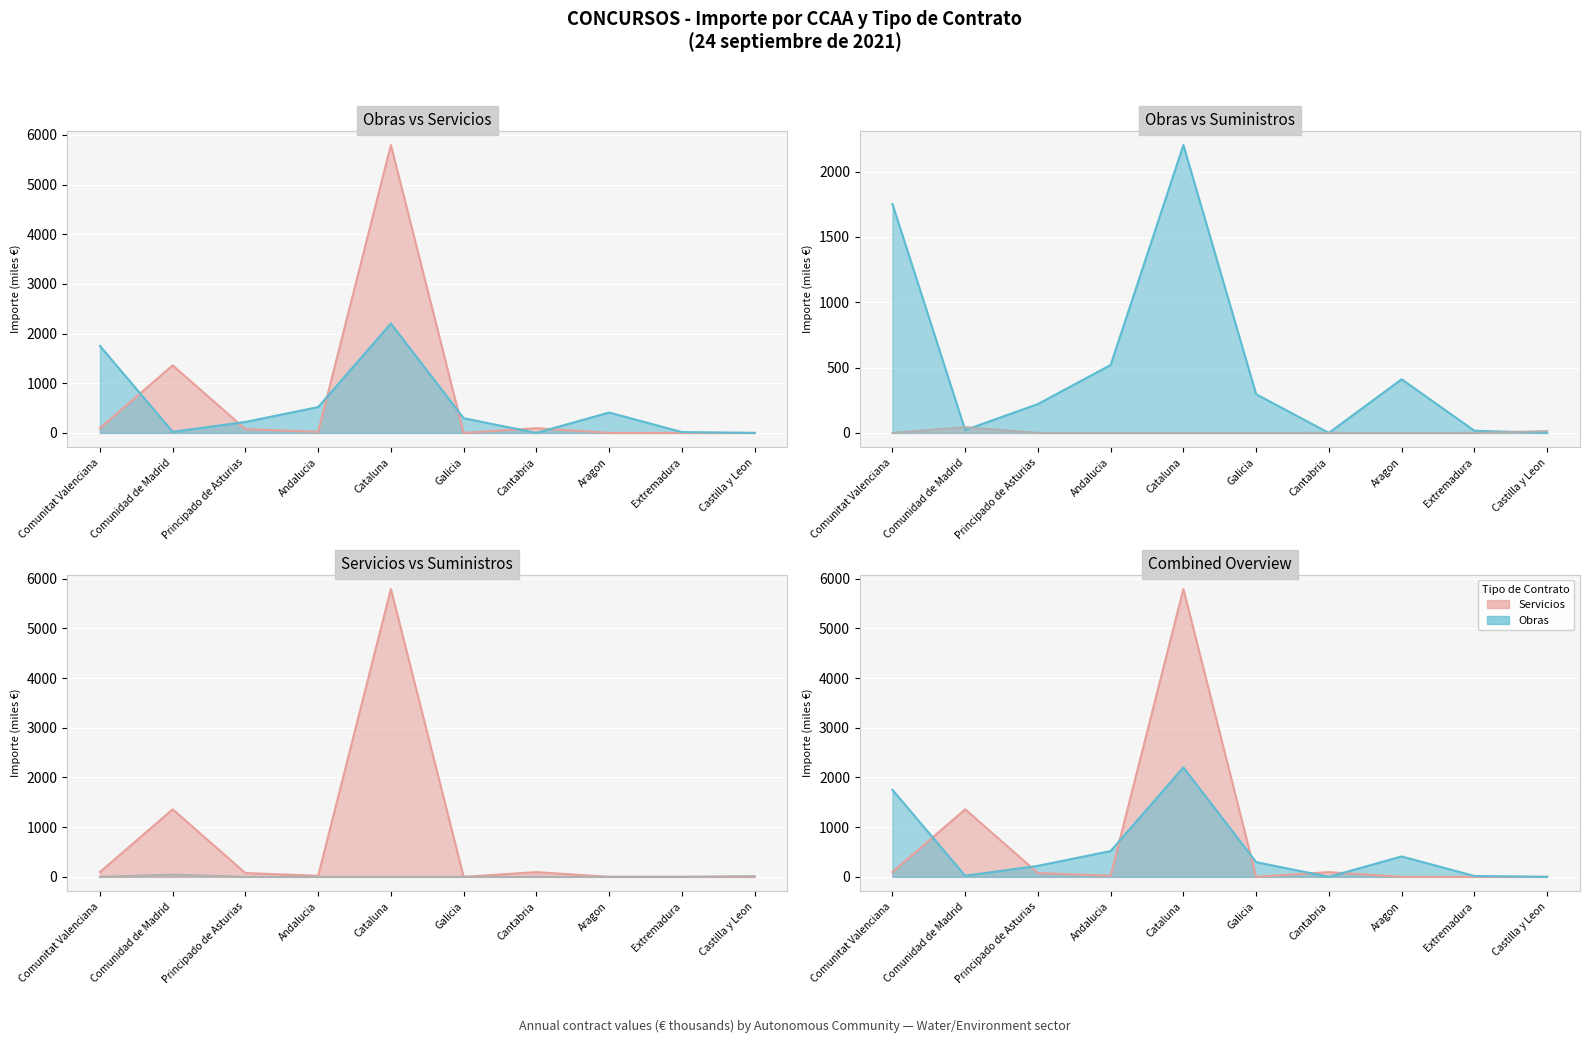

What is the difference between the maximum and second lowest values in the Obras line series?

2202.1